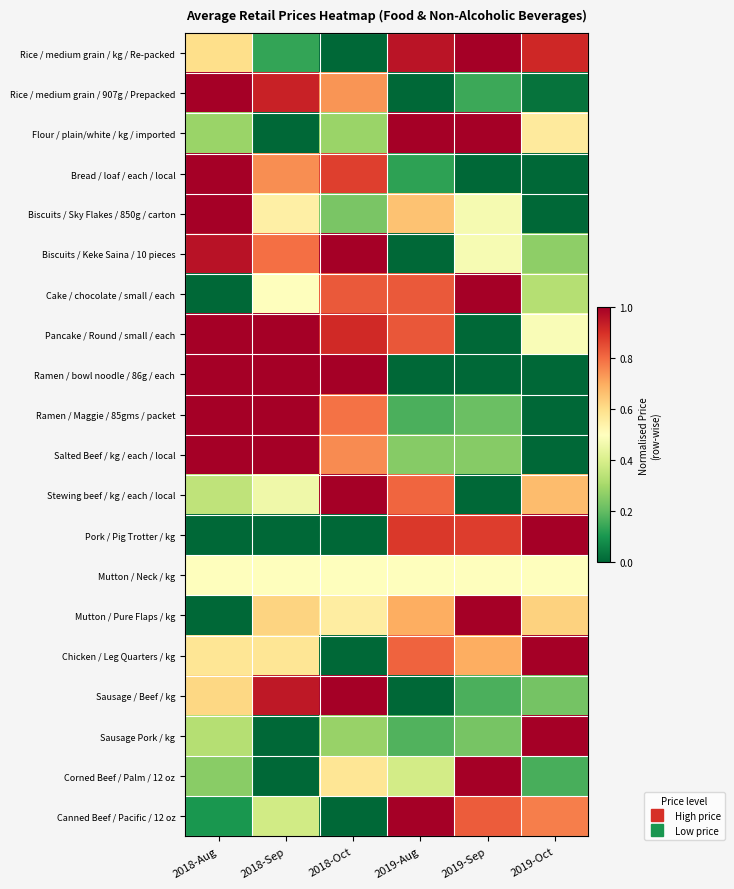

Reading right to left, what are all the values shown in this chart?

Rice / medium grain / kg / Re-packed: 2019-Oct=0.9	2019-Sep=1.0	2019-Aug=1.0	2018-Oct=0.0	2018-Sep=0.1	2018-Aug=0.6
Rice / medium grain / 907g / Prepacked: 2019-Oct=0.0	2019-Sep=0.1	2019-Aug=0.0	2018-Oct=0.7	2018-Sep=0.9	2018-Aug=1.0
Flour / plain/white / kg / imported: 2019-Oct=0.6	2019-Sep=1.0	2019-Aug=1.0	2018-Oct=0.3	2018-Sep=0.0	2018-Aug=0.3
Bread / loaf / each / local: 2019-Oct=0.0	2019-Sep=0.0	2019-Aug=0.1	2018-Oct=0.9	2018-Sep=0.7	2018-Aug=1.0
Biscuits / Sky Flakes / 850g / carton: 2019-Oct=0.0	2019-Sep=0.5	2019-Aug=0.7	2018-Oct=0.2	2018-Sep=0.5	2018-Aug=1.0
Biscuits / Keke Saina / 10 pieces: 2019-Oct=0.3	2019-Sep=0.5	2019-Aug=0.0	2018-Oct=1.0	2018-Sep=0.8	2018-Aug=1.0
Cake / chocolate / small / each: 2019-Oct=0.3	2019-Sep=1.0	2019-Aug=0.8	2018-Oct=0.8	2018-Sep=0.5	2018-Aug=0.0
Pancake / Round / small / each: 2019-Oct=0.5	2019-Sep=0.0	2019-Aug=0.8	2018-Oct=0.9	2018-Sep=1.0	2018-Aug=1.0
Ramen / bowl noodle / 86g / each: 2019-Oct=0.0	2019-Sep=0.0	2019-Aug=0.0	2018-Oct=1.0	2018-Sep=1.0	2018-Aug=1.0
Ramen / Maggie / 85gms / packet: 2019-Oct=0.0	2019-Sep=0.2	2019-Aug=0.2	2018-Oct=0.8	2018-Sep=1.0	2018-Aug=1.0
Salted Beef / kg / each / local: 2019-Oct=0.0	2019-Sep=0.3	2019-Aug=0.3	2018-Oct=0.8	2018-Sep=1.0	2018-Aug=1.0
Stewing beef / kg / each / local: 2019-Oct=0.7	2019-Sep=0.0	2019-Aug=0.8	2018-Oct=1.0	2018-Sep=0.5	2018-Aug=0.3
Pork / Pig Trotter / kg: 2019-Oct=1.0	2019-Sep=0.9	2019-Aug=0.9	2018-Oct=0.0	2018-Sep=0.0	2018-Aug=0.0
Mutton / Neck / kg: 2019-Oct=0.5	2019-Sep=0.5	2019-Aug=0.5	2018-Oct=0.5	2018-Sep=0.5	2018-Aug=0.5
Mutton / Pure Flaps / kg: 2019-Oct=0.6	2019-Sep=1.0	2019-Aug=0.7	2018-Oct=0.6	2018-Sep=0.6	2018-Aug=0.0
Chicken / Leg Quarters / kg: 2019-Oct=1.0	2019-Sep=0.7	2019-Aug=0.8	2018-Oct=0.0	2018-Sep=0.6	2018-Aug=0.6
Sausage / Beef / kg: 2019-Oct=0.2	2019-Sep=0.2	2019-Aug=0.0	2018-Oct=1.0	2018-Sep=0.9	2018-Aug=0.6
Sausage Pork / kg: 2019-Oct=1.0	2019-Sep=0.2	2019-Aug=0.2	2018-Oct=0.3	2018-Sep=0.0	2018-Aug=0.3
Corned Beef / Palm / 12 oz: 2019-Oct=0.2	2019-Sep=1.0	2019-Aug=0.4	2018-Oct=0.6	2018-Sep=0.0	2018-Aug=0.3
Canned Beef / Pacific / 12 oz: 2019-Oct=0.8	2019-Sep=0.8	2019-Aug=1.0	2018-Oct=0.0	2018-Sep=0.4	2018-Aug=0.1